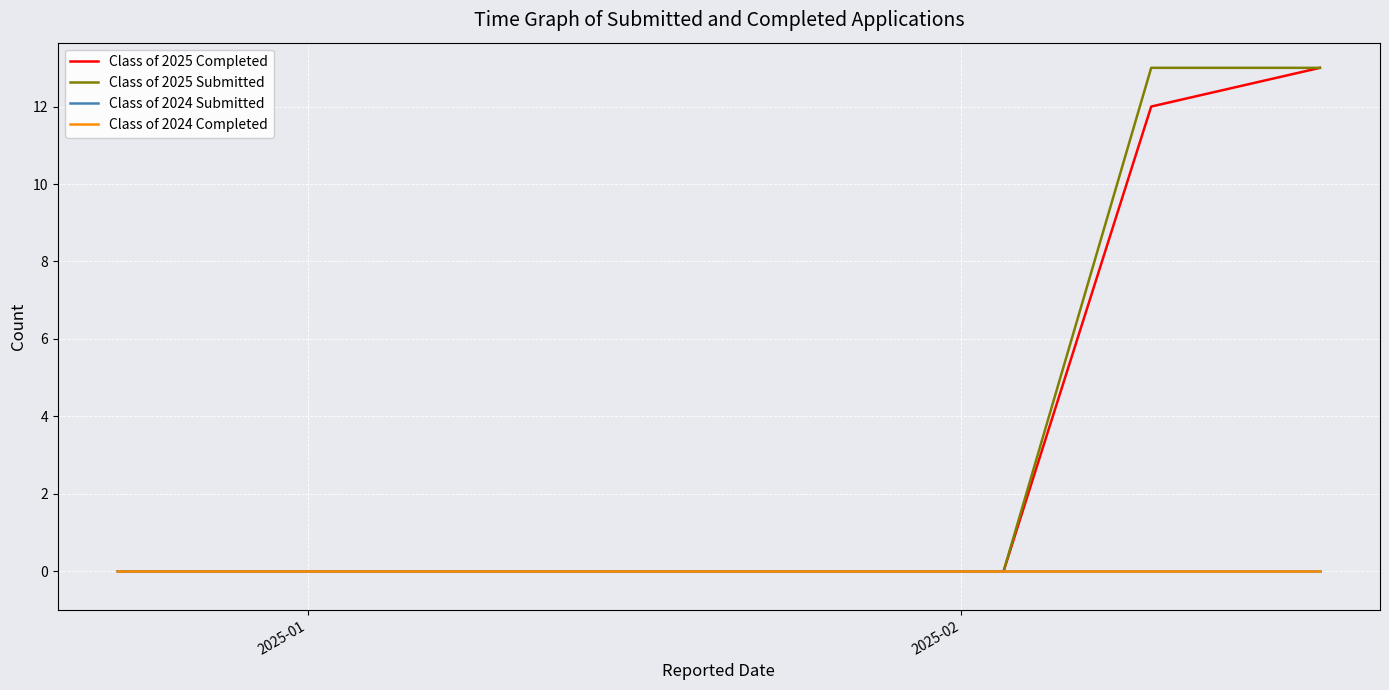

Is this an area chart (filled region under the line)?

No